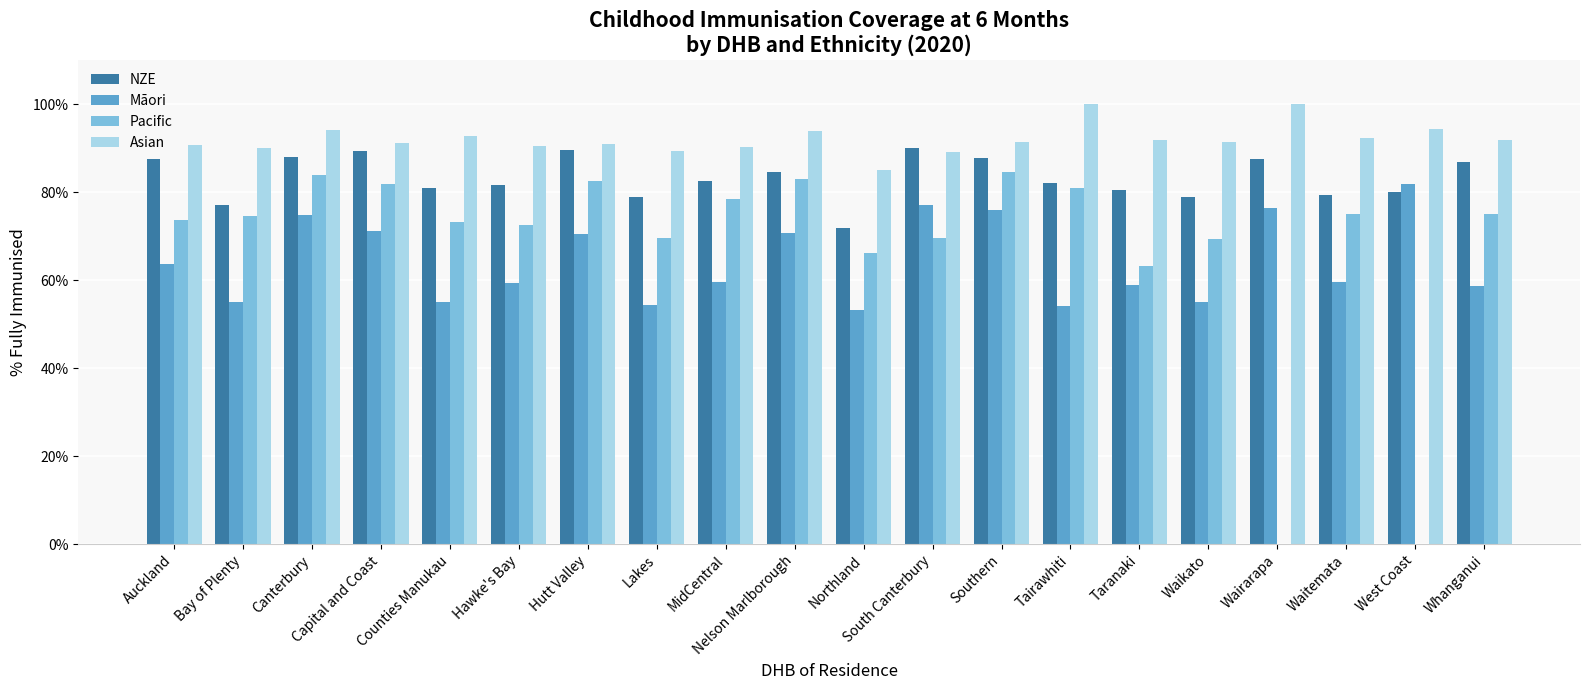

Are the bars horizontal?

No